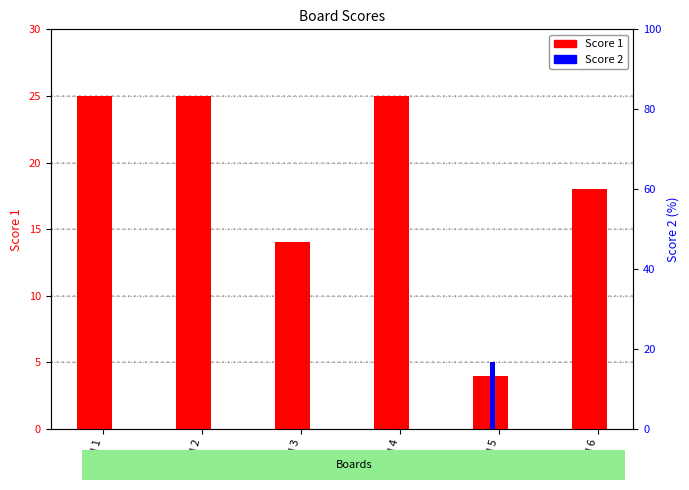

What is the lowest value of the Score 1 series?

4